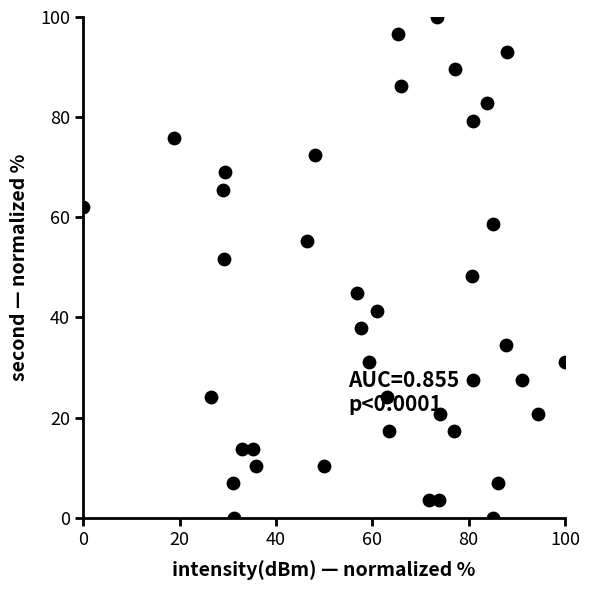

What is the range of X values (max minus min)?

100.0